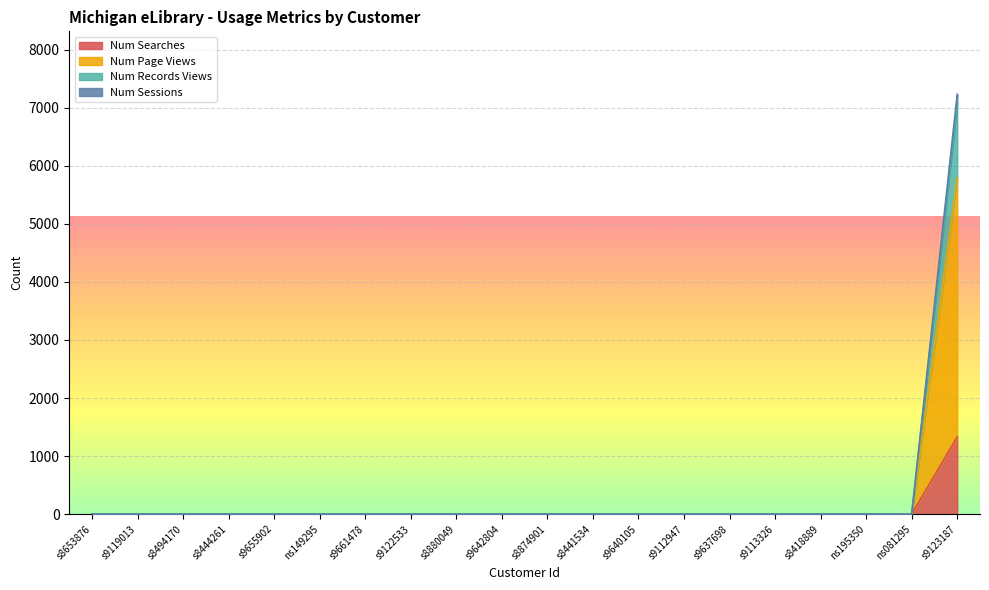

True or false: Num Records Views and Num Searches intersect in this chart.

False